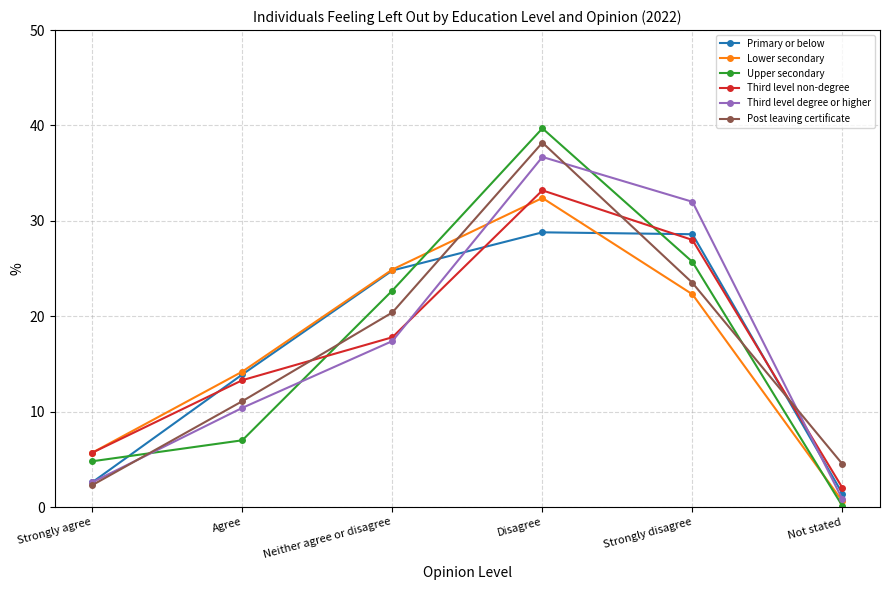

Rank the categories by Third level degree or higher value from highest to lowest.

Disagree, Strongly disagree, Neither agree or disagree, Agree, Strongly agree, Not stated